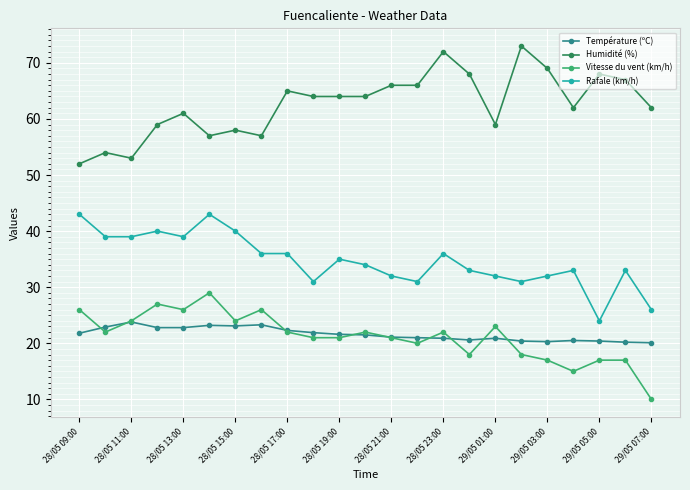

What is the minimum value shown in the chart?

10.0